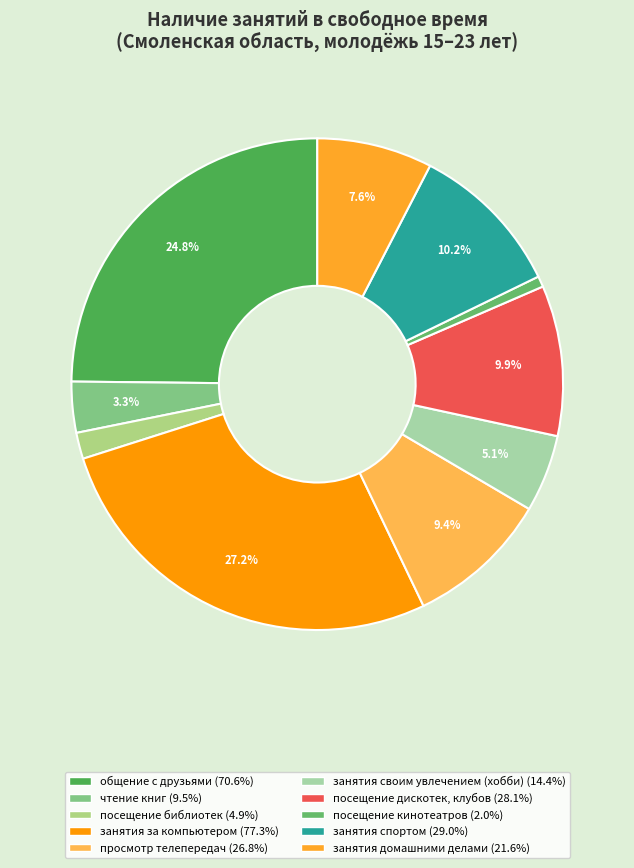

Which slice is the smallest?

посещение кинотеатров